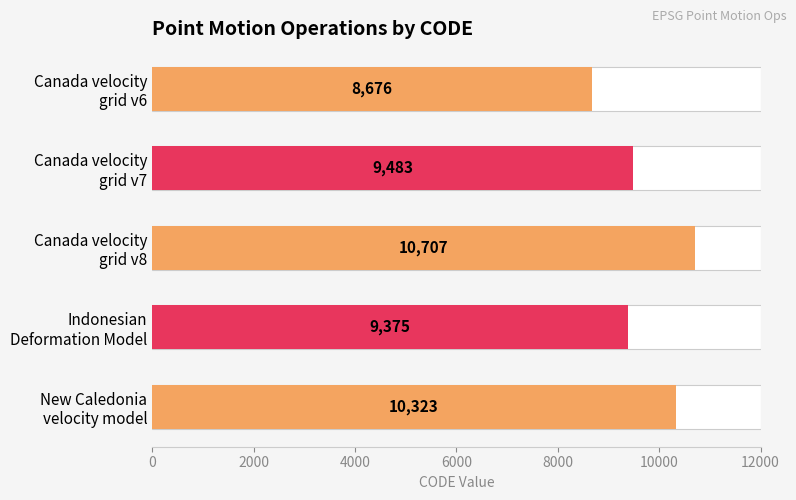

What is the value of the 5th bar from the left?

10323